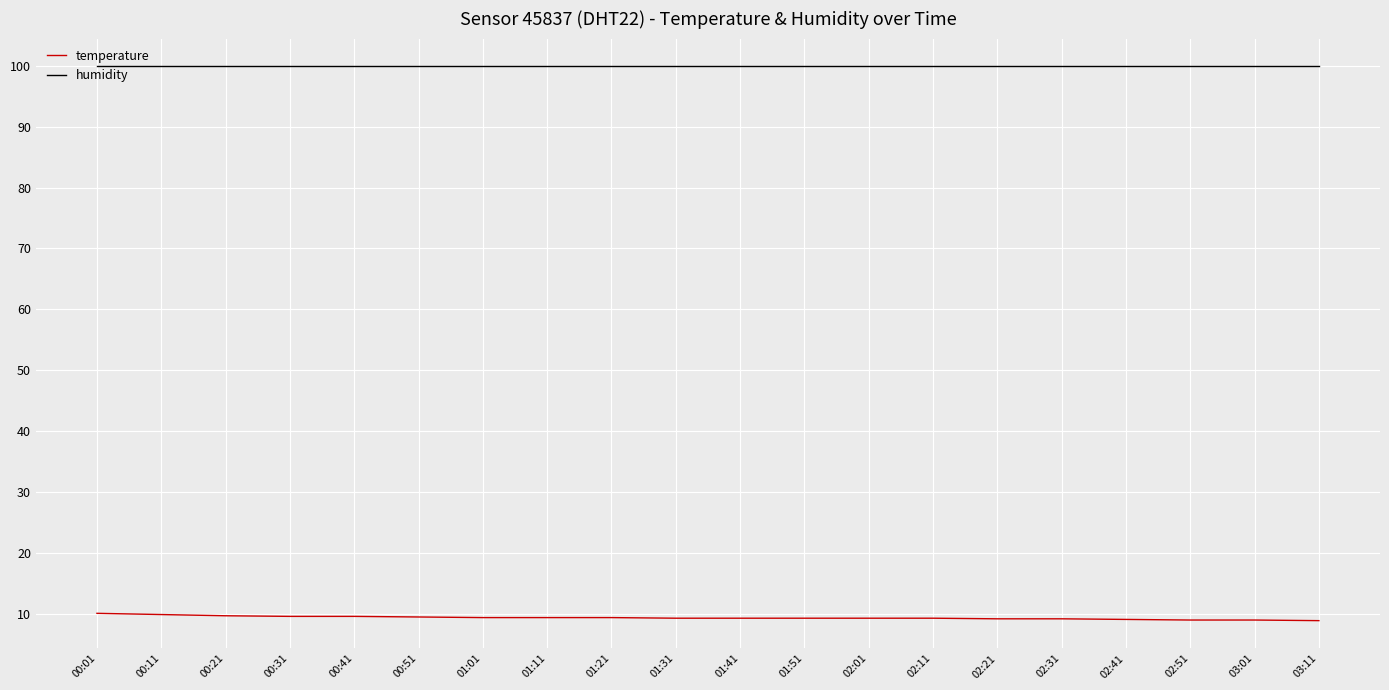

What is the spread (max minus min) of values at 03:01?

90.9